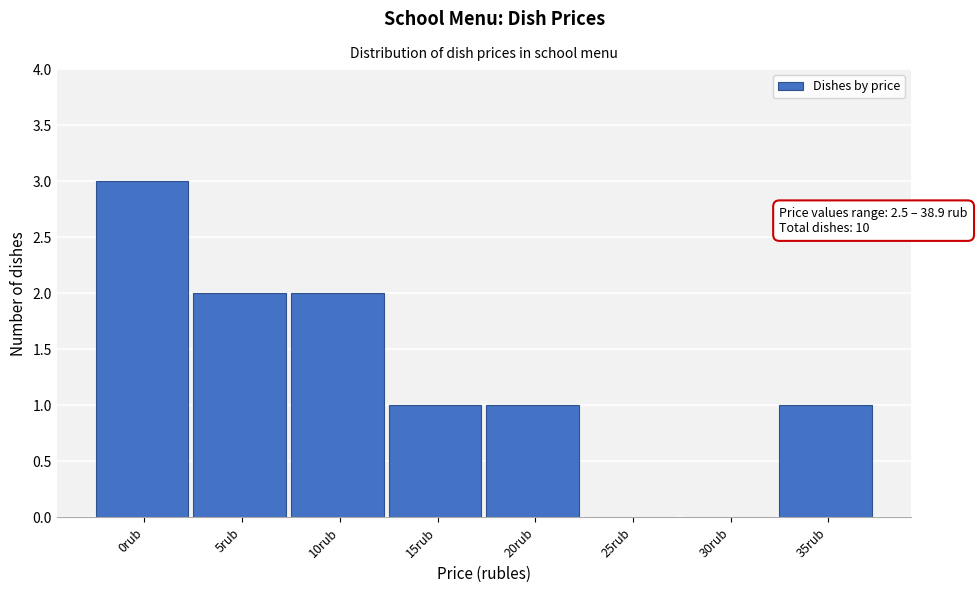

Reading left to right, extract all data points from this chart.

0rub=3	5rub=2	10rub=2	15rub=1	20rub=1	25rub=0	30rub=0	35rub=1